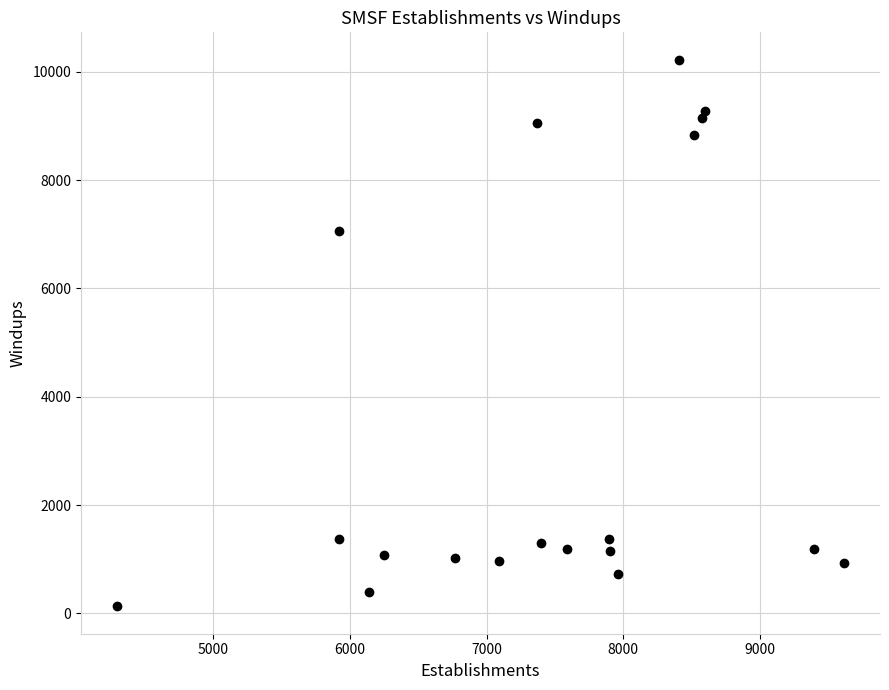

What is the range of X values (max minus min)?

5318